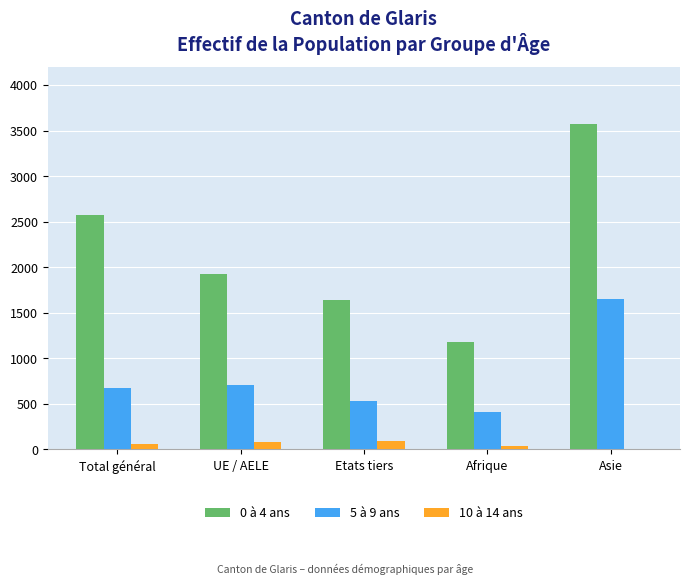

Is it true that 0 à 4 ans equals 1911 at Afrique?

False